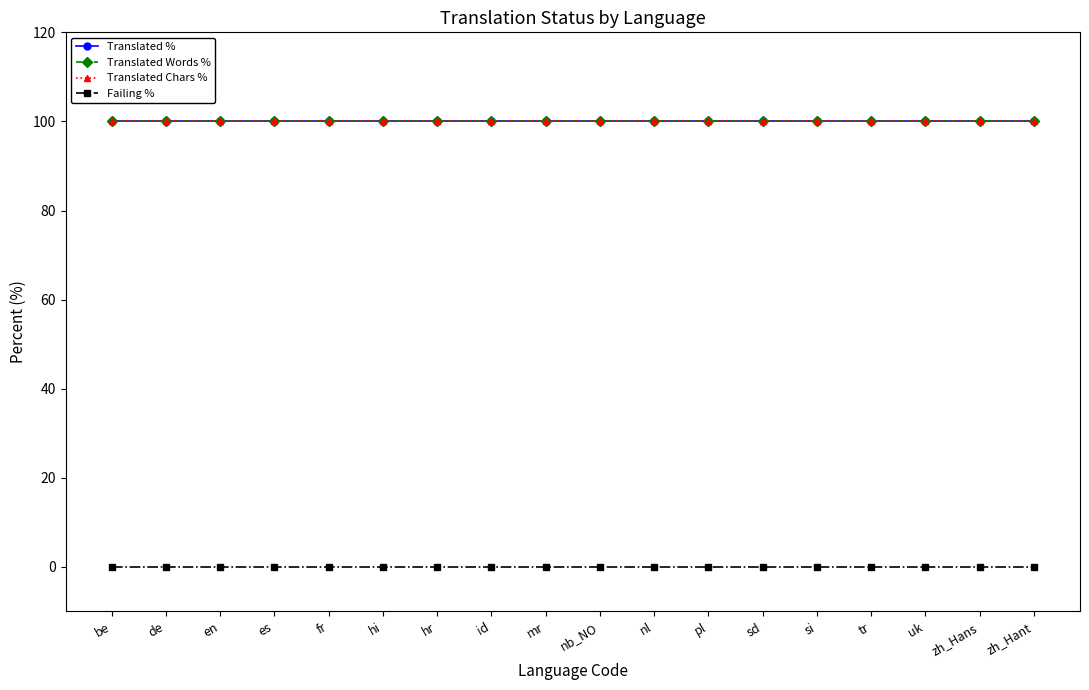

At how many categories does at least one series exceed 60?

18